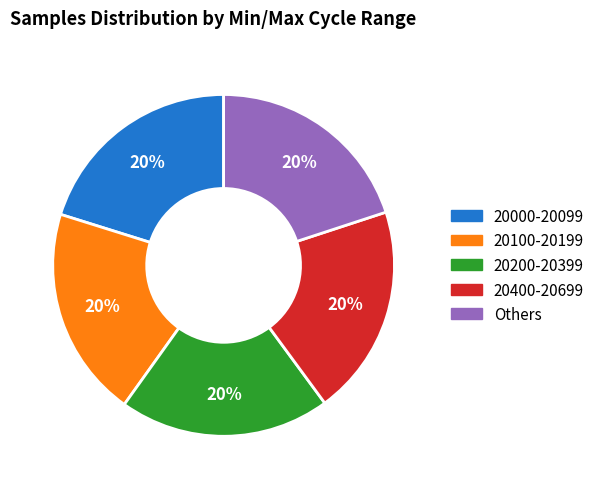

How many segments does this pie chart have?

5